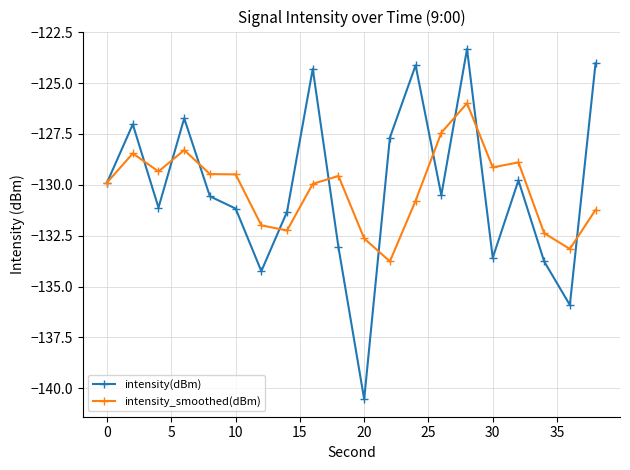

What is the average value of the intensity(dBm) series?

-130.1